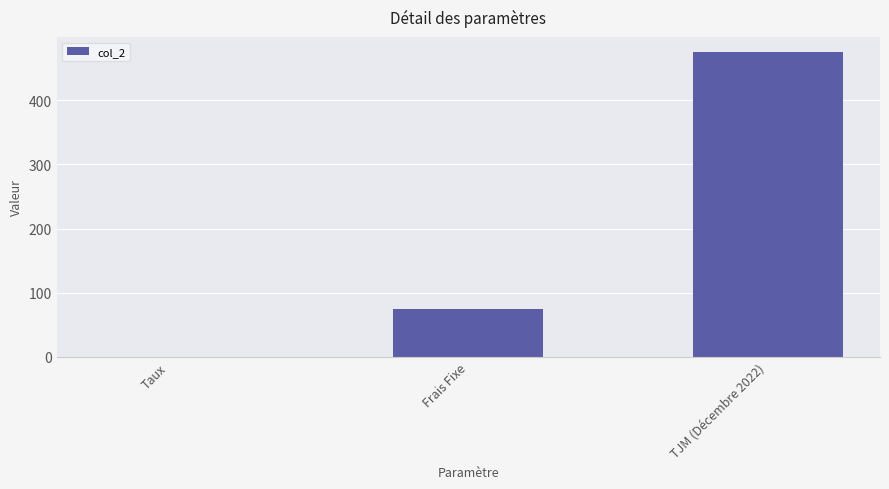

The value at TJM (Décembre 2022) is 475.0. True or false?

True